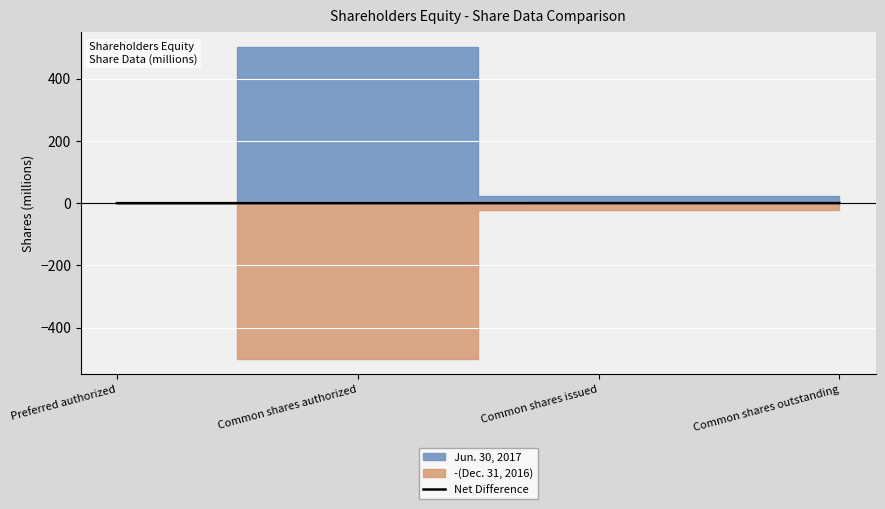

Count the number of values greater than 0.

2